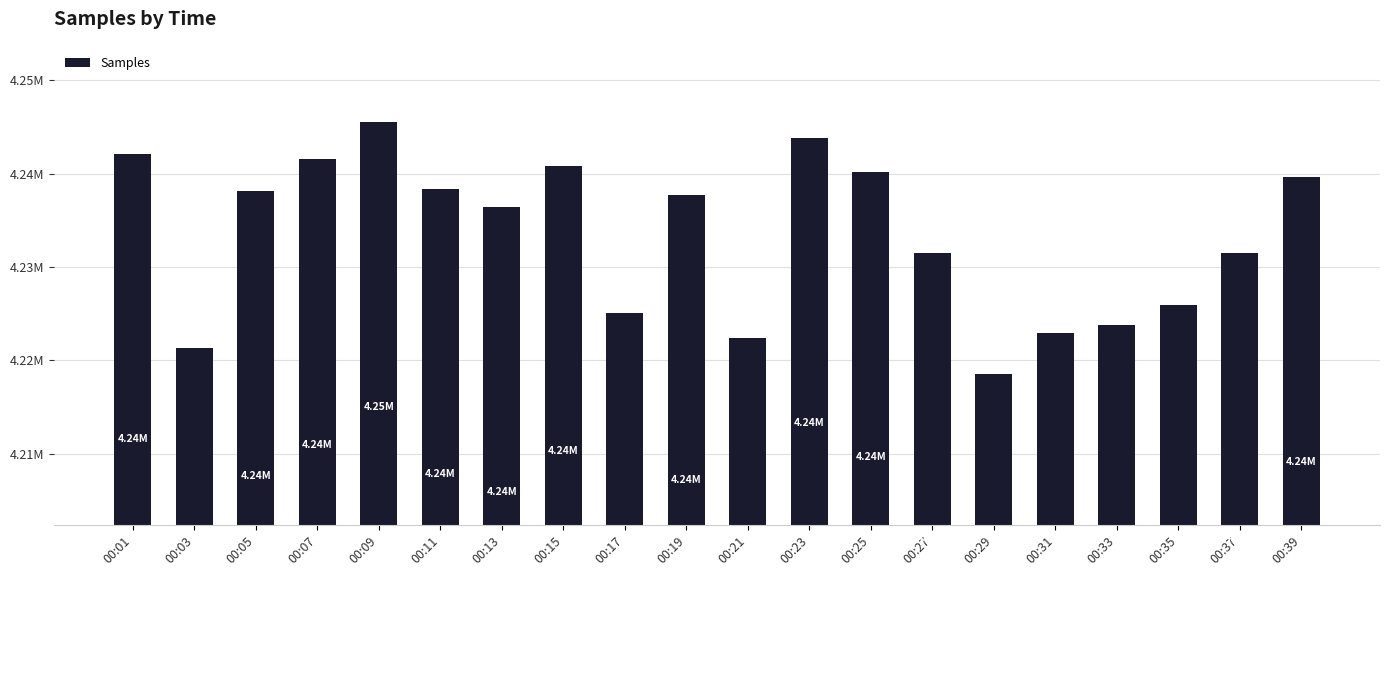

Where does the data first go above 4237678?

00:01